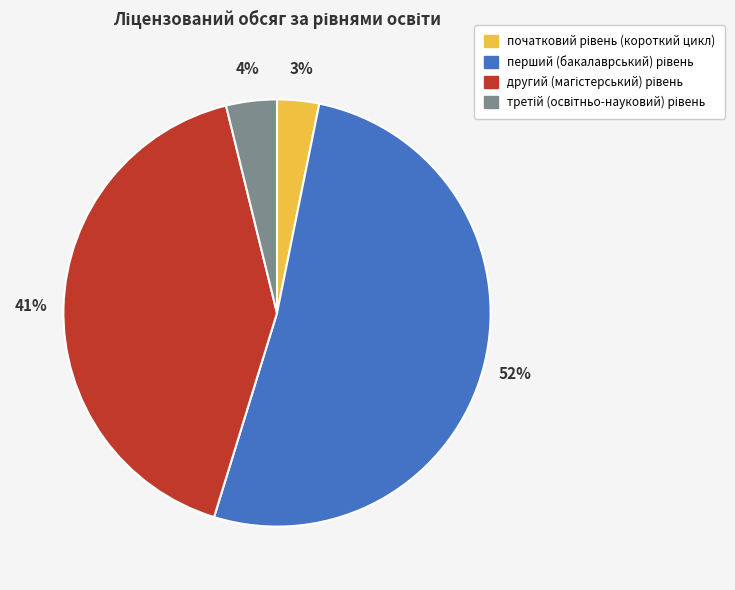

Does any single category account for the majority?

Yes